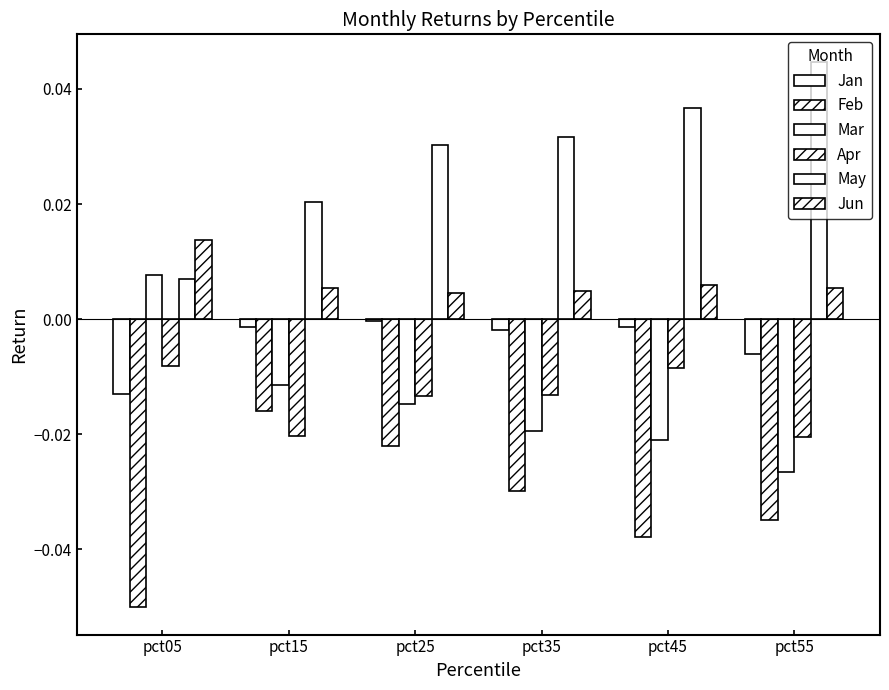

How many data points does each series have?

6